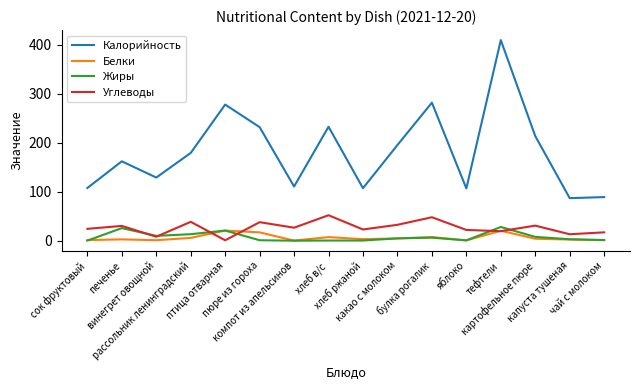

The Калорийность series shows 107.5 at хлеб ржаной. True or false?

True